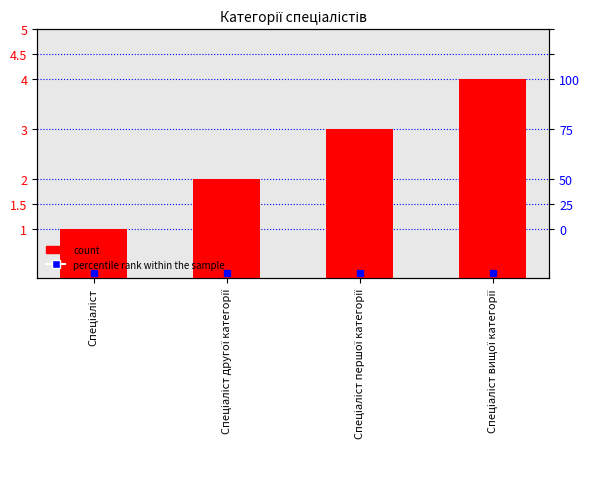

Reading left to right, what are all the values shown in this chart?

percentile rank within the sample: Спеціаліст=0.1	Спеціаліст другої категорії=0.1	Спеціаліст першої категорії=0.1	Спеціаліст вищої категорії=0.1
Ідентифікатор: Спеціаліст=1.0	Спеціаліст другої категорії=2.0	Спеціаліст першої категорії=3.0	Спеціаліст вищої категорії=4.0